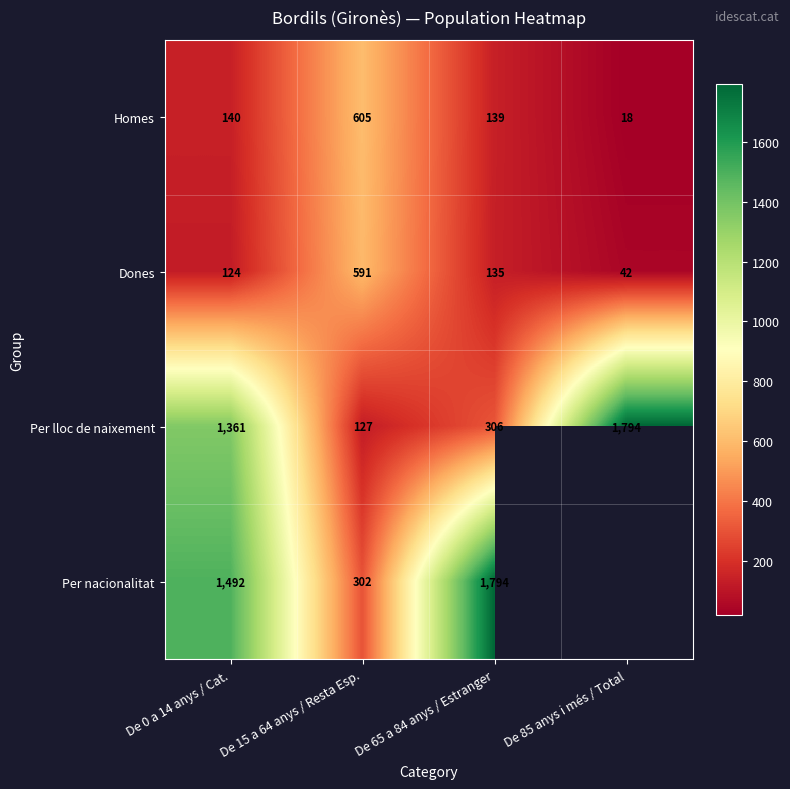

Is it true that Per nacionalitat equals 568.6 at De 65 a 84 anys / Estranger?

False